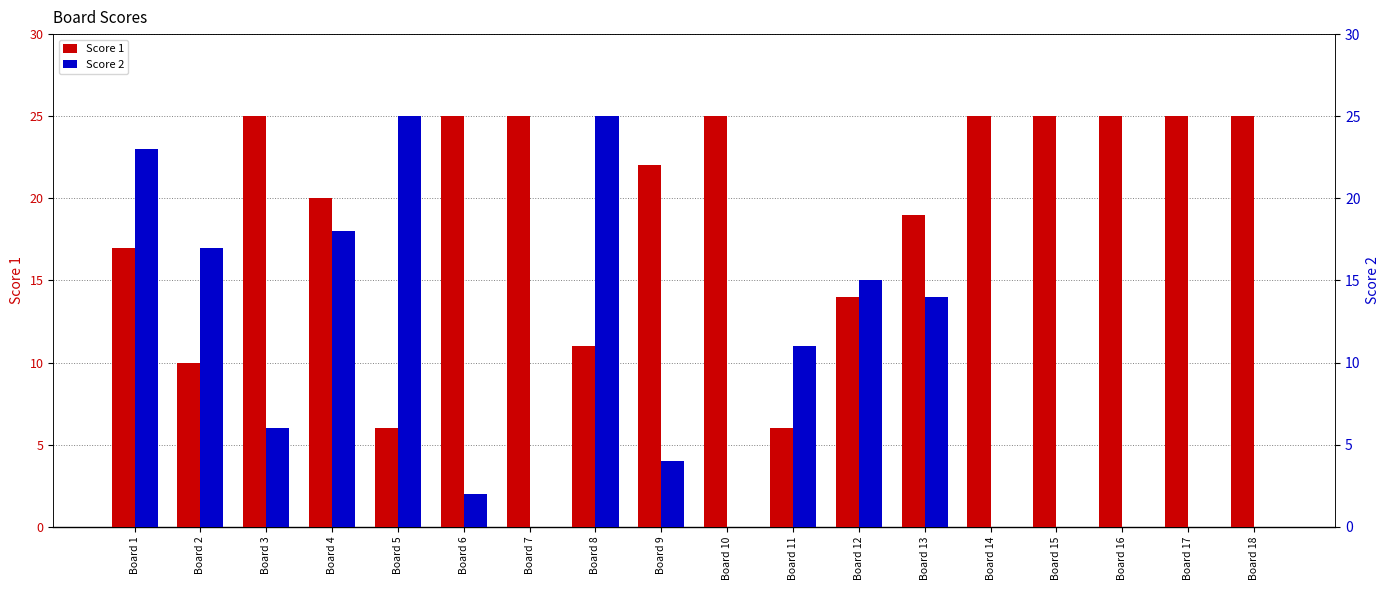

What is the difference between the maximum and minimum values in the Score 2 series?

25